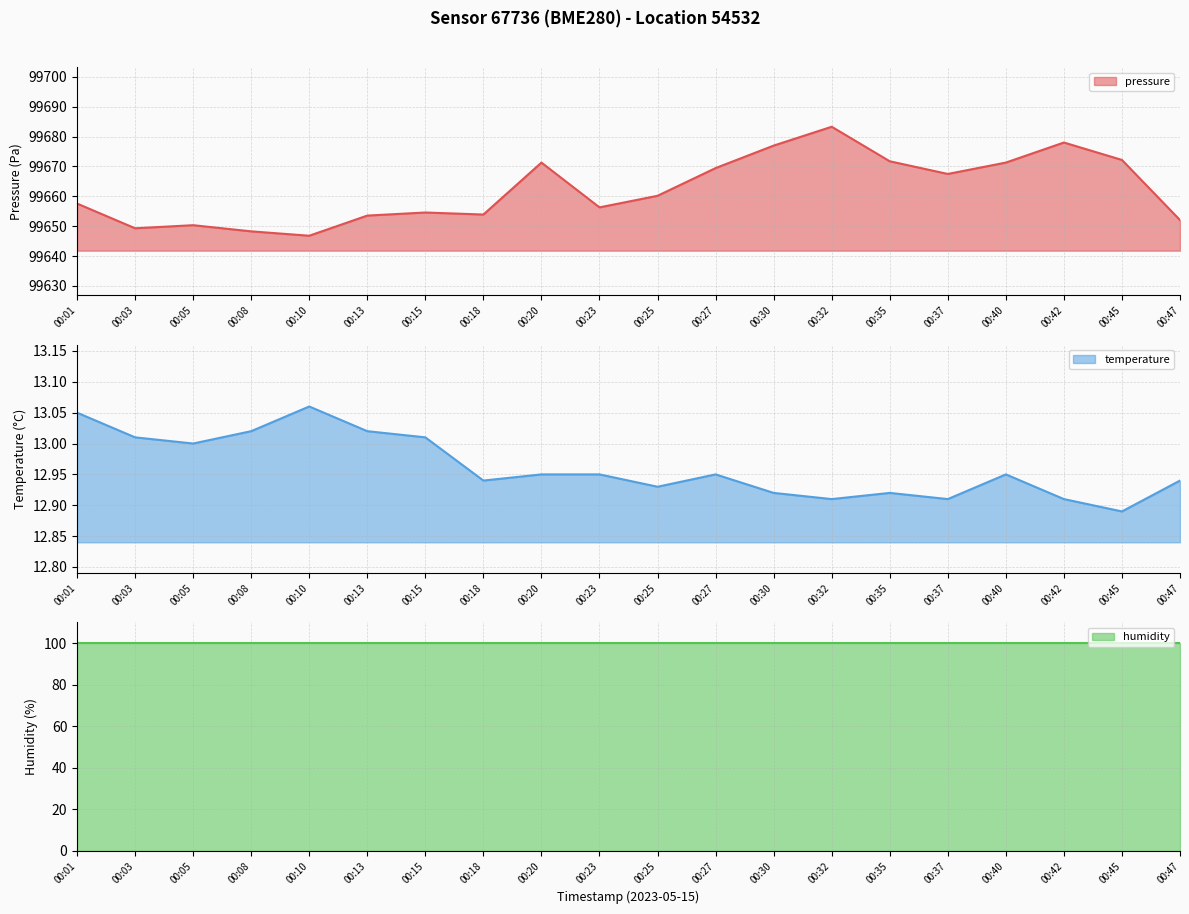

At which label does pressure first exceed 99660?

00:20